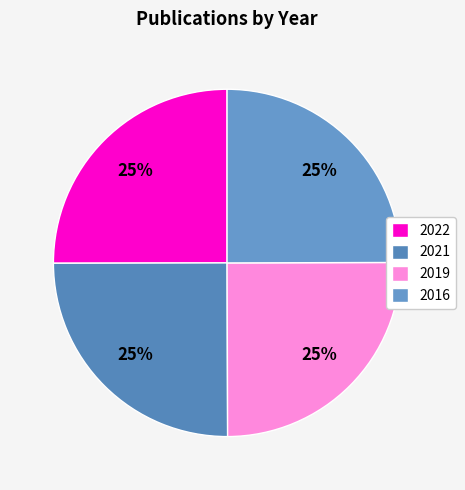

How many slices are in this pie chart?

4